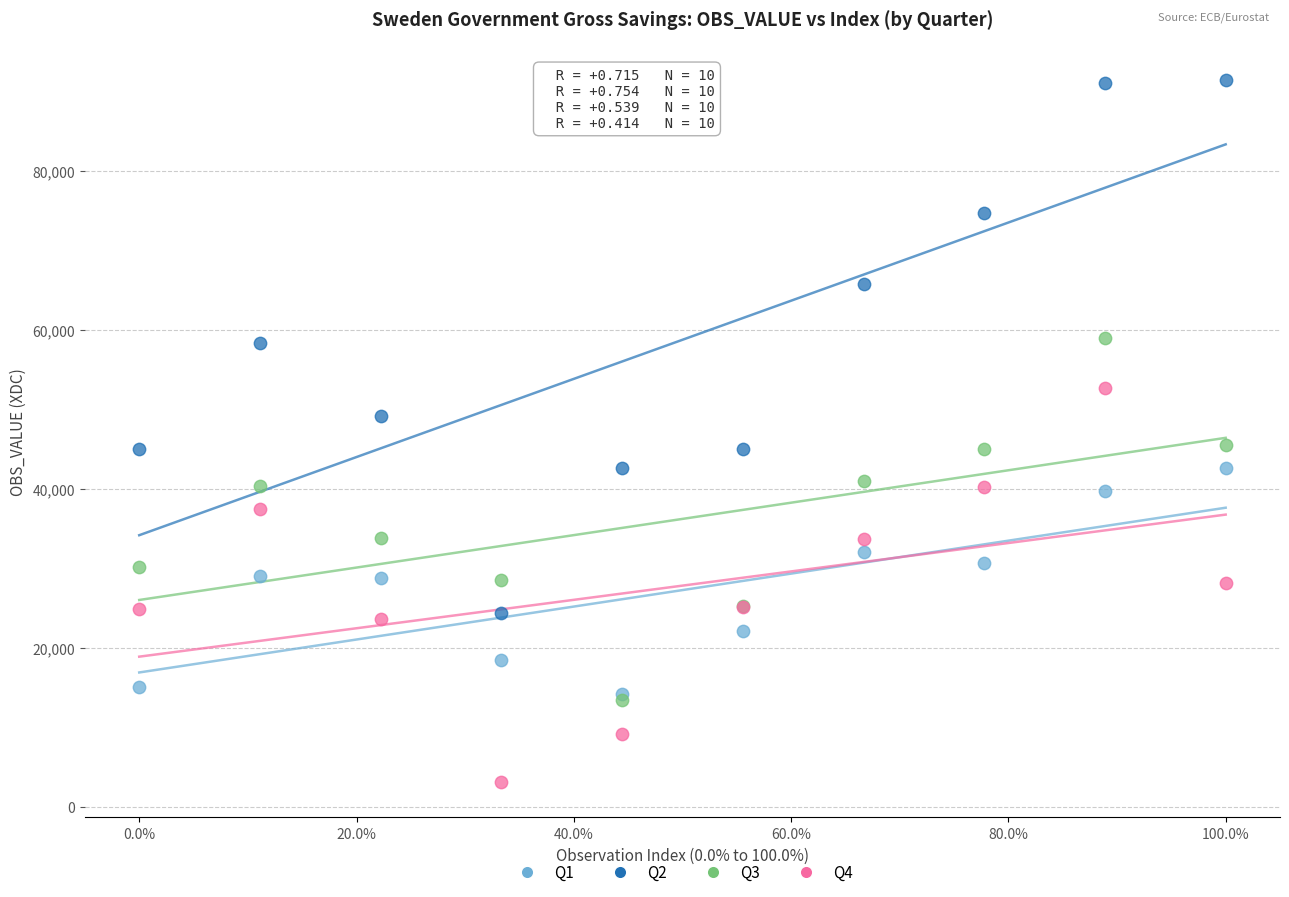

Which series has the widest spread of Y values?

Q2